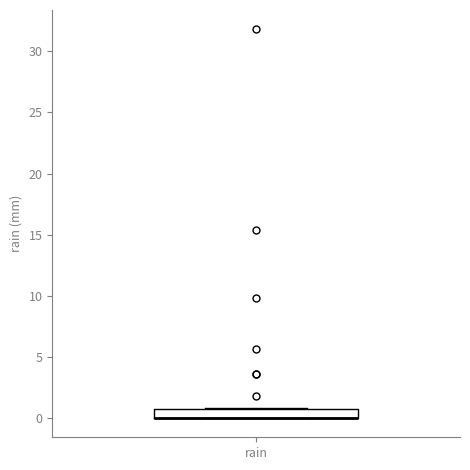

Where is the lower edge of the box for rain on the y-axis? The values are not printed on the chart, so give them approximately, as read against the axis.

0.0